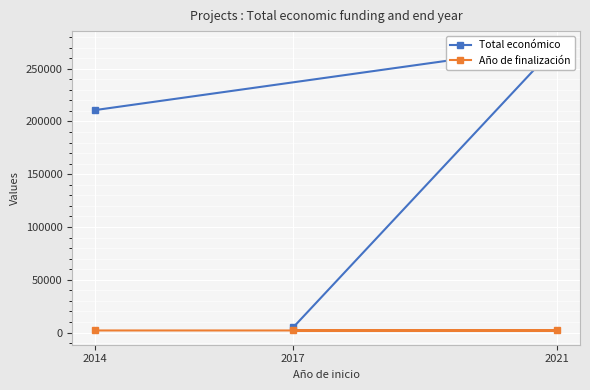

List the labels in order of Año de finalización value, largest first.

2021, 2017, 2014